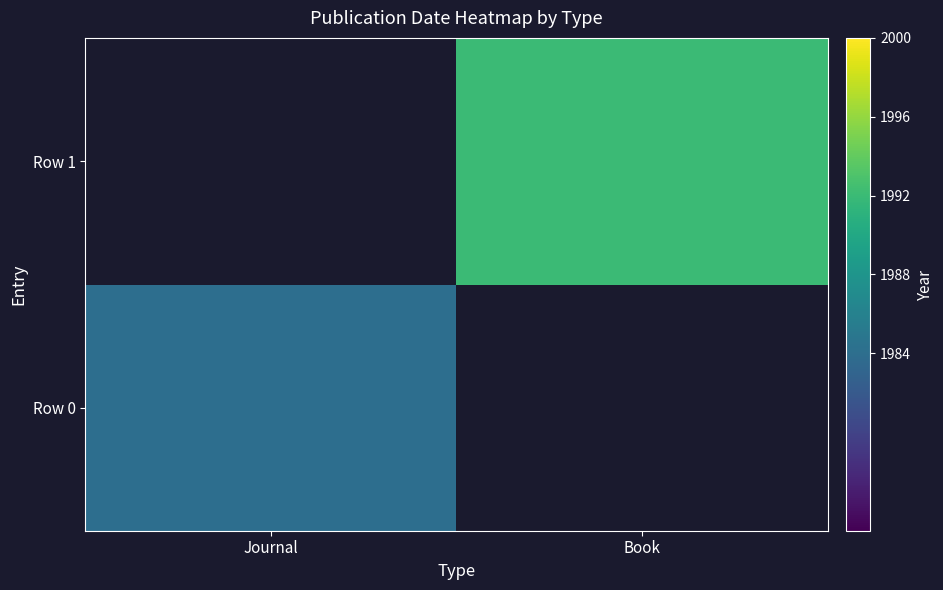

Which label corresponds to the largest value in the chart?

Book